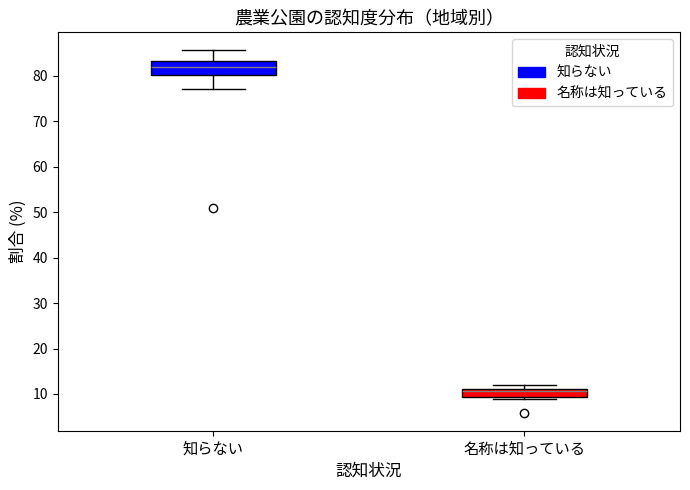

Reading left to right, transcribe this box plot: for each box, give where its median line is, the range the box spans, and where its two whiskers end, as read against the y-axis. The values are not printed on the chart, so give them approximately, as read against the axis.

知らない: median 82, box 80 to 83, whiskers 77 to 86
名称は知っている: median 11 (just below the box's upper edge), box 9 to 11, whiskers 9 to 12